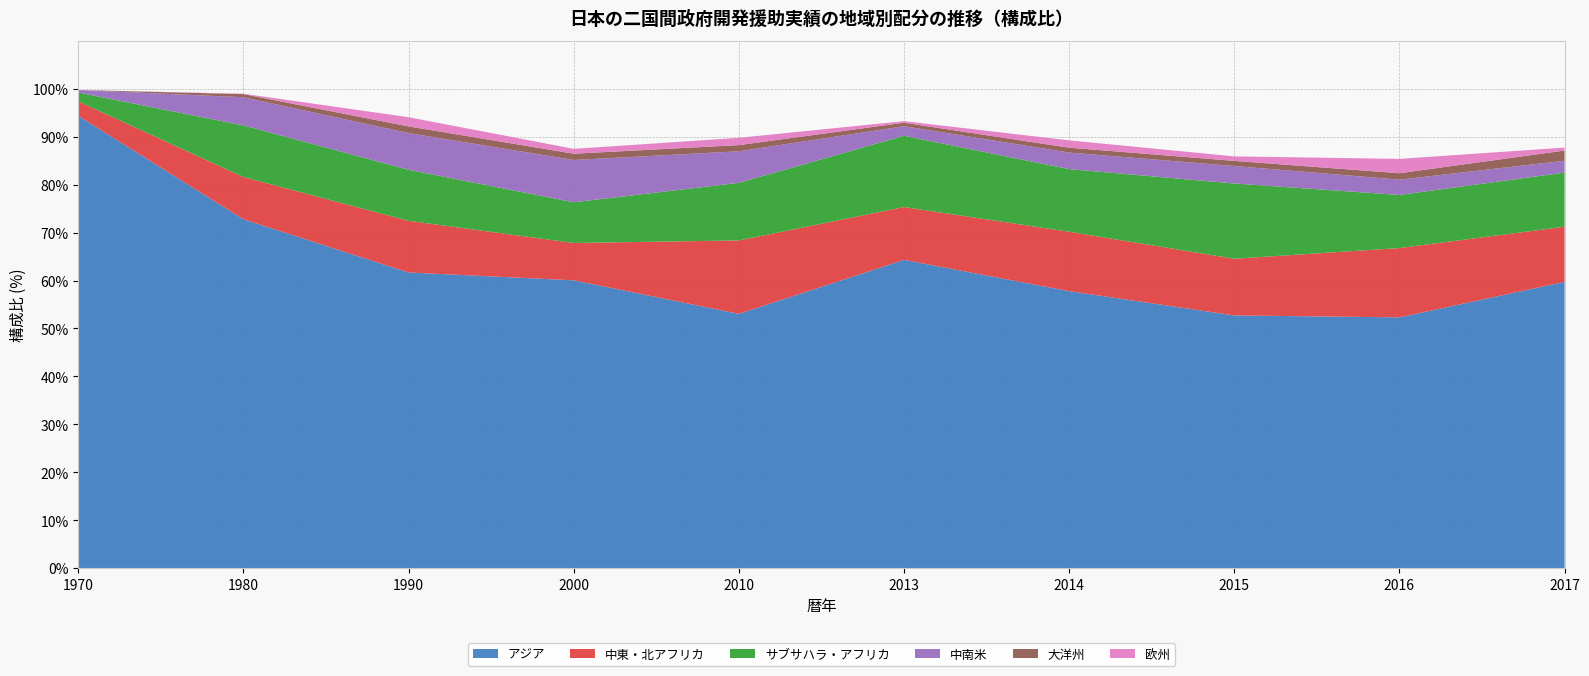

Reading right to left, transcribe all the data shown in this chart.

アジア: 59.7	52.3	52.7	57.8	64.3	53.1	60.1	61.7	72.8	94.4
中東・北アフリカ: 11.5	14.5	11.8	12.4	11.0	15.3	7.8	10.8	8.8	3.0
サブサハラ・アフリカ: 11.3	11.1	15.7	13.1	14.9	12.0	8.5	10.6	10.8	1.8
中南米: 2.5	3.2	3.6	3.5	2.0	6.6	8.8	7.7	5.9	0.5
大洋州: 2.1	1.3	1.1	1.0	0.7	1.3	1.3	1.4	0.7	0.0
欧州: 0.6	3.0	0.9	1.5	0.3	1.5	1.0	1.9	0.1	0.0